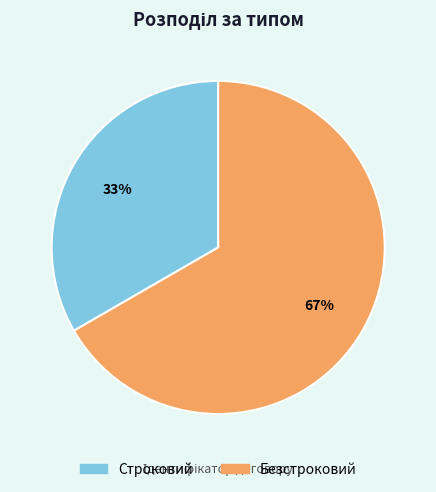

Which has a higher value, Строковий or Безстроковий?

Безстроковий